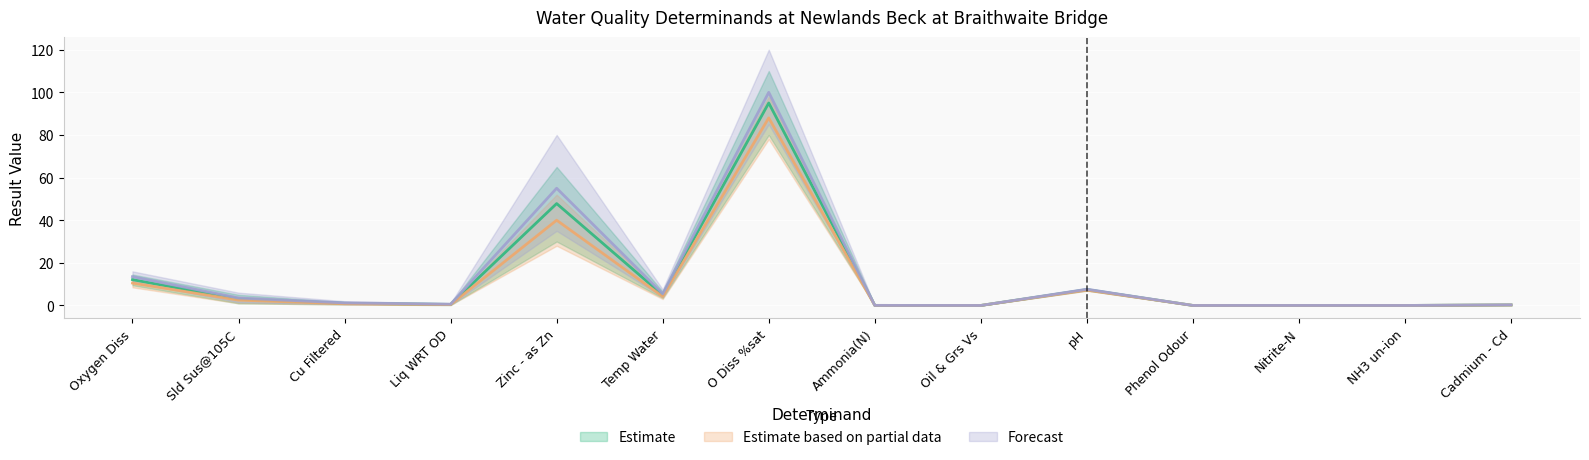

True or false: Estimate and Estimate based on partial data intersect in this chart.

False